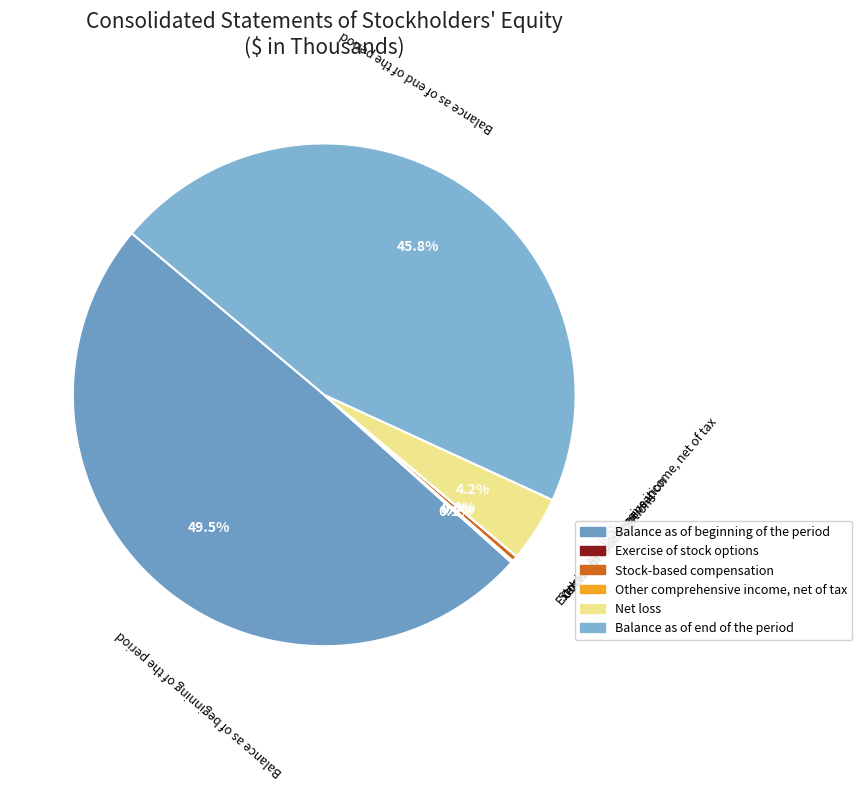

Combined, what portion of the pie is Net loss and Balance as of beginning of the period?

53.7%